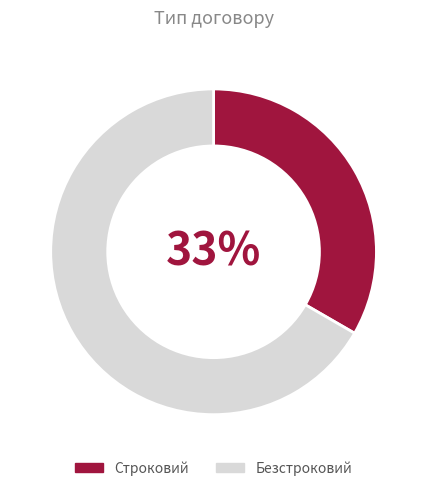

What is the smallest slice in the pie chart?

Строковий